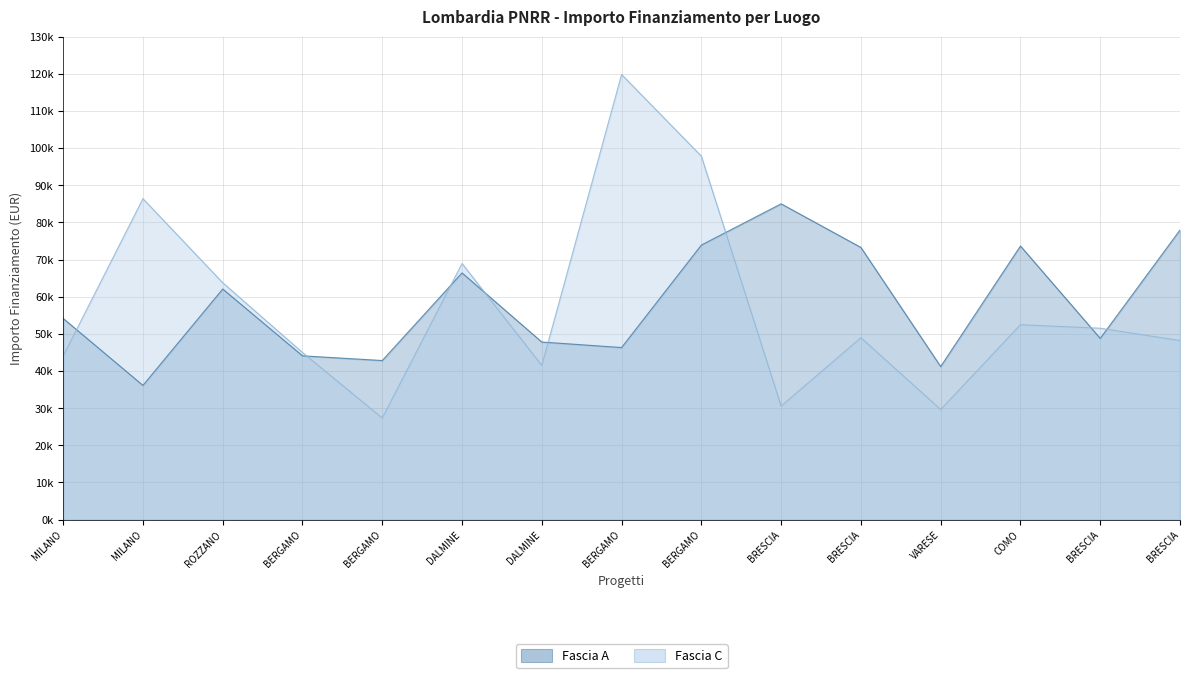

How many values in the Fascia C series exceed 48957?

8